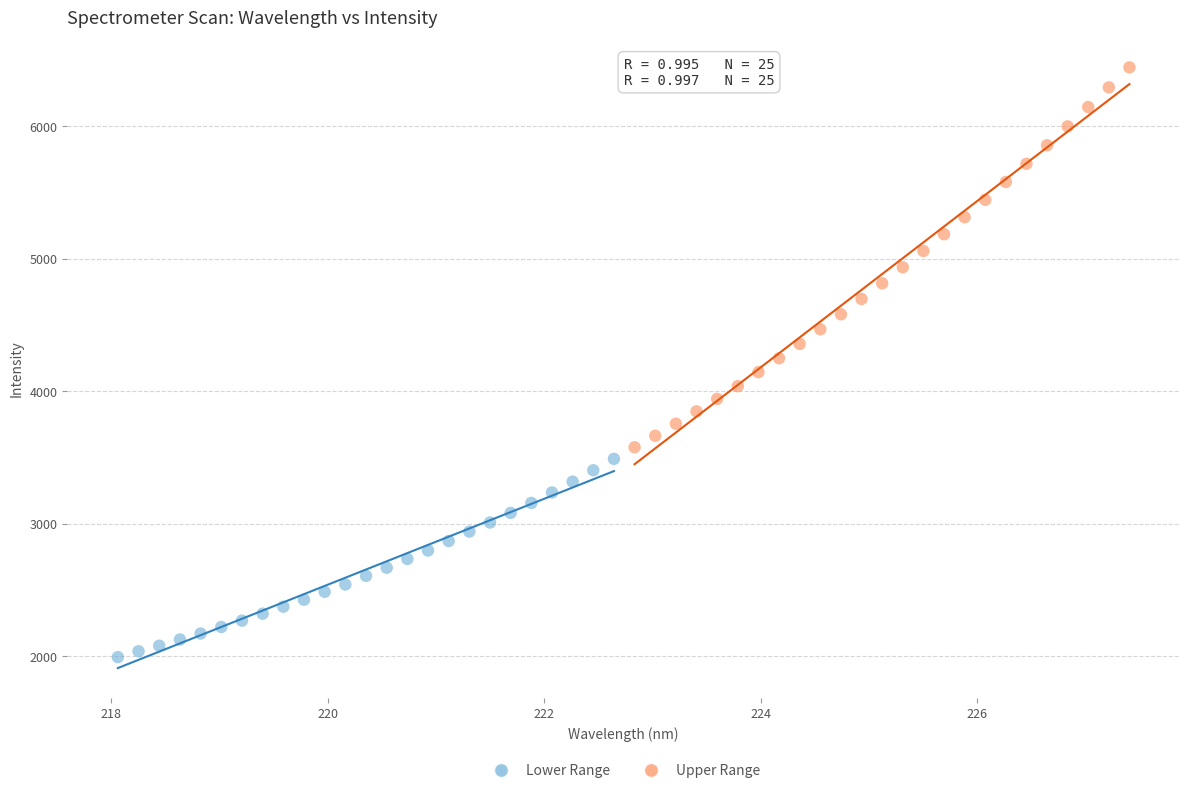

Which series reaches the minimum Y coordinate?

Lower Range